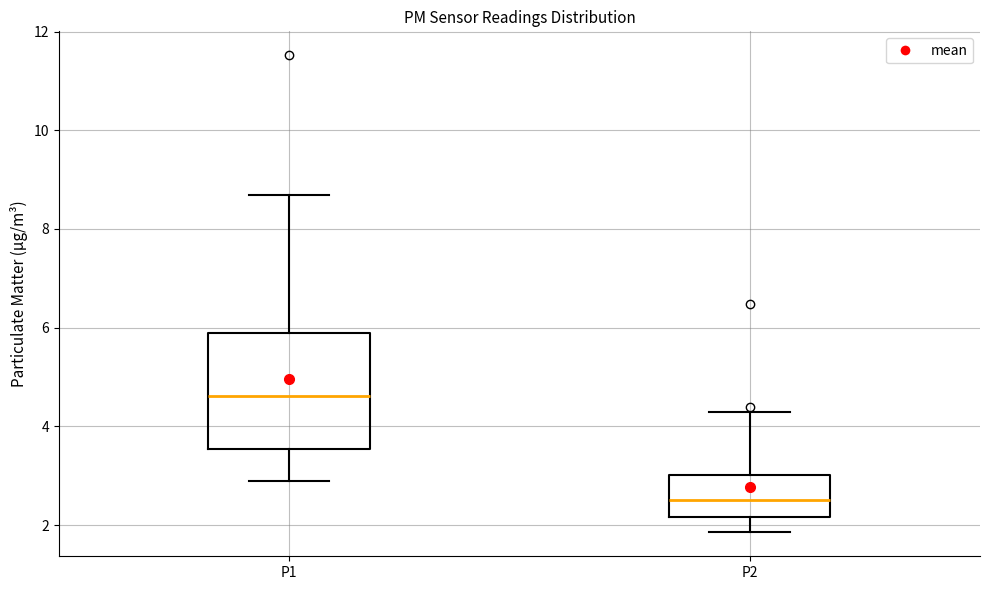

Where does the upper whisker of the box for P1 end on the y-axis? The values are not printed on the chart, so give them approximately, as read against the axis.

8.6